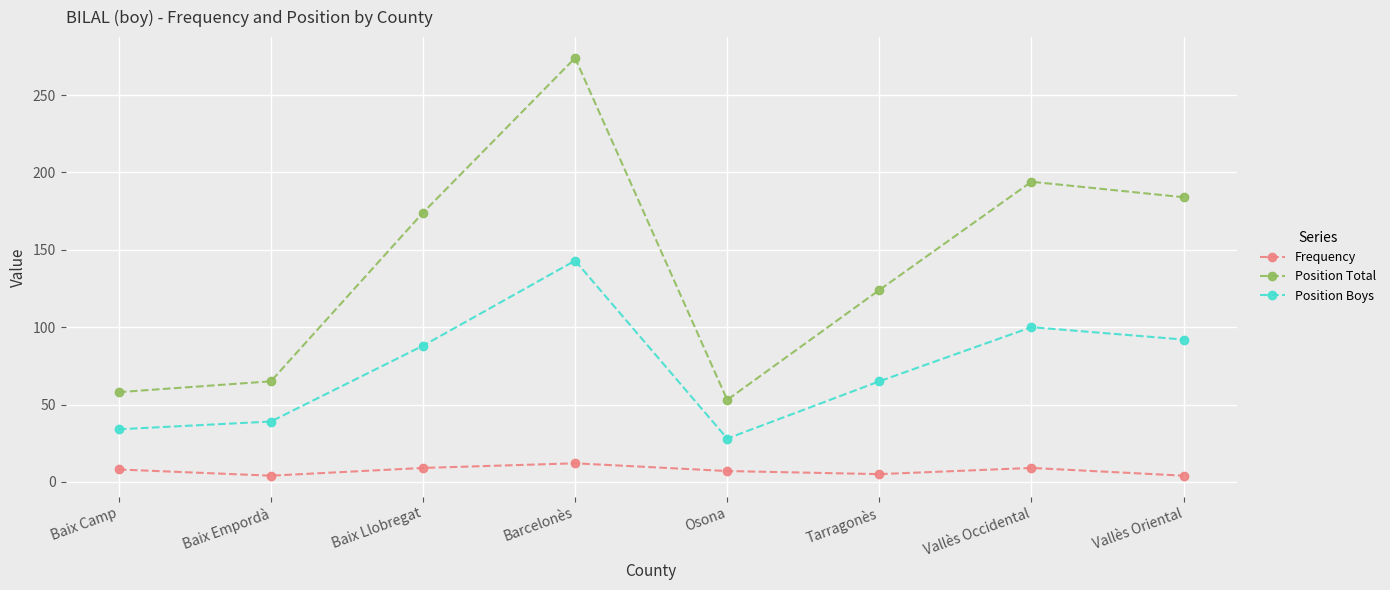

What is the total value across all series at Tarragonès?

194